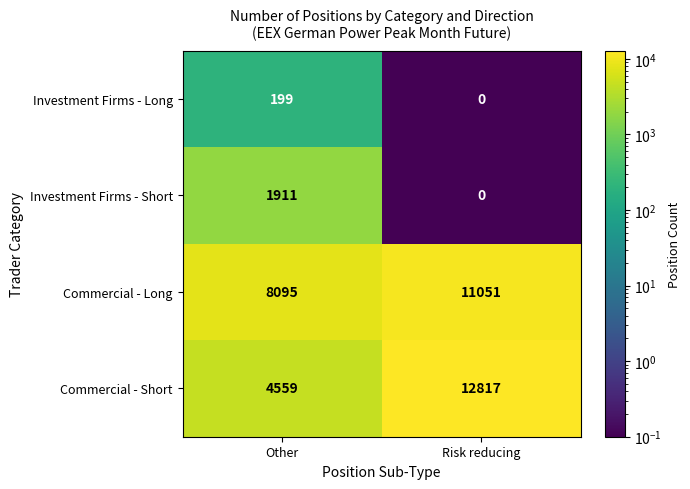

The Commercial - Short series shows 4559 at Other. True or false?

True